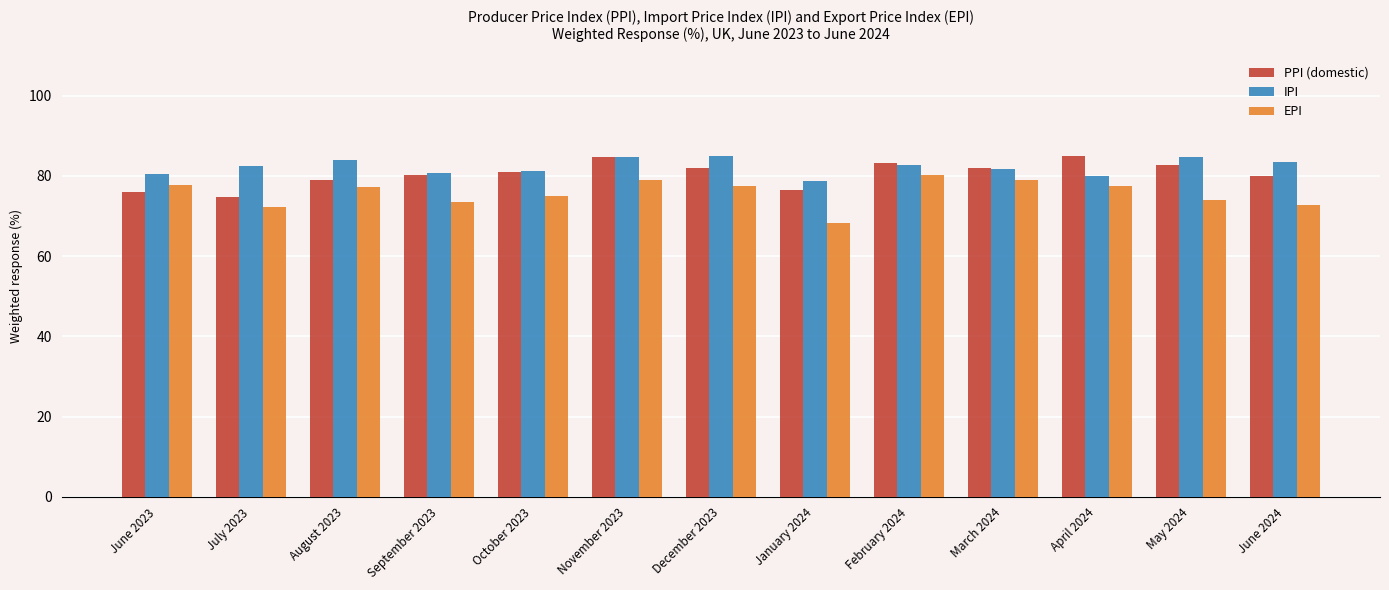

What is the maximum value shown in the chart?

85.0